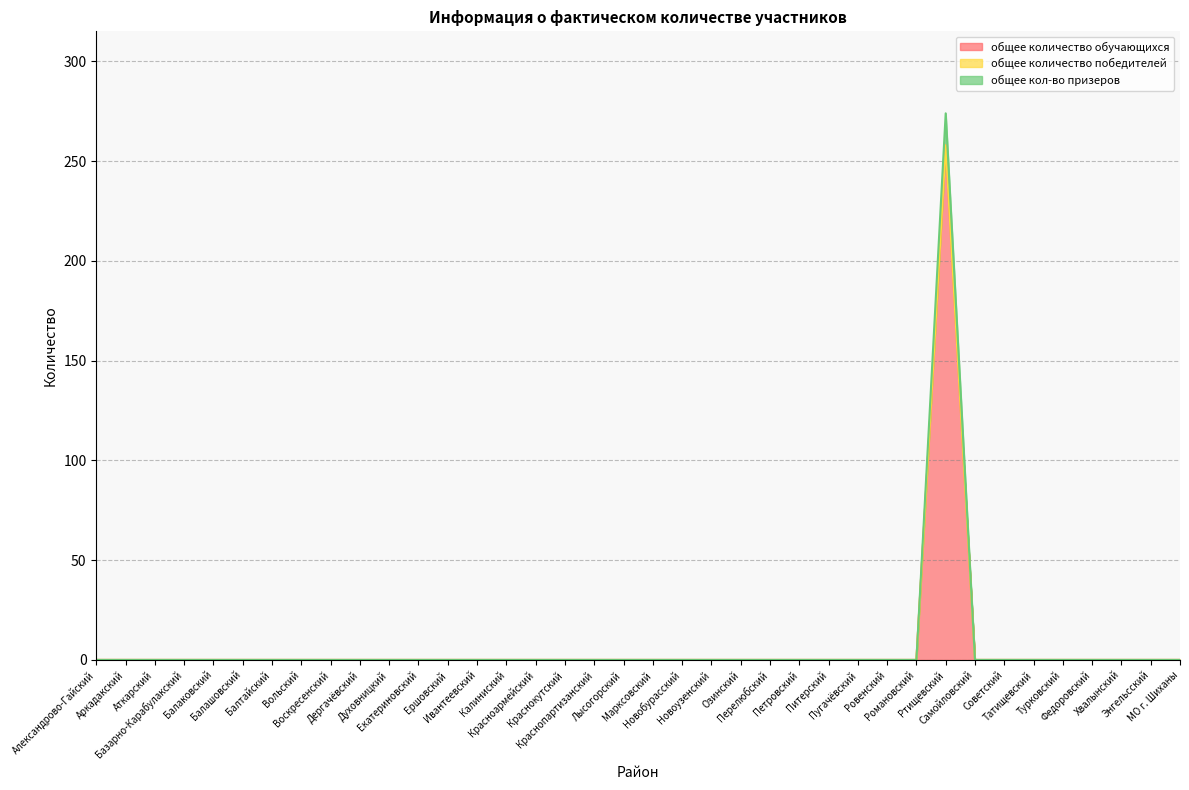

True or false: общее кол-во призеров has a value of -151 at Татищевский.

False